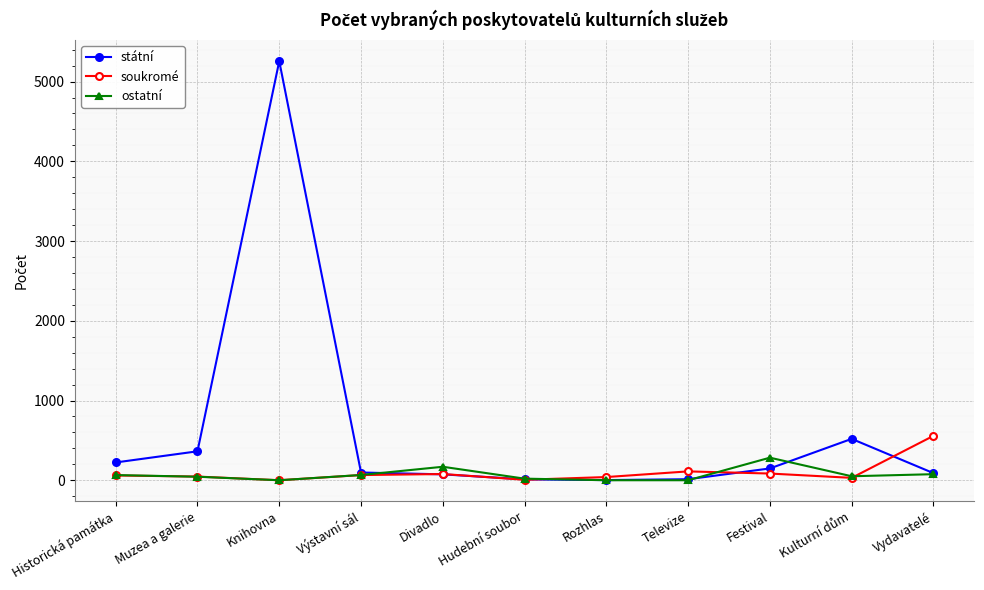

How many series are shown in this chart?

3